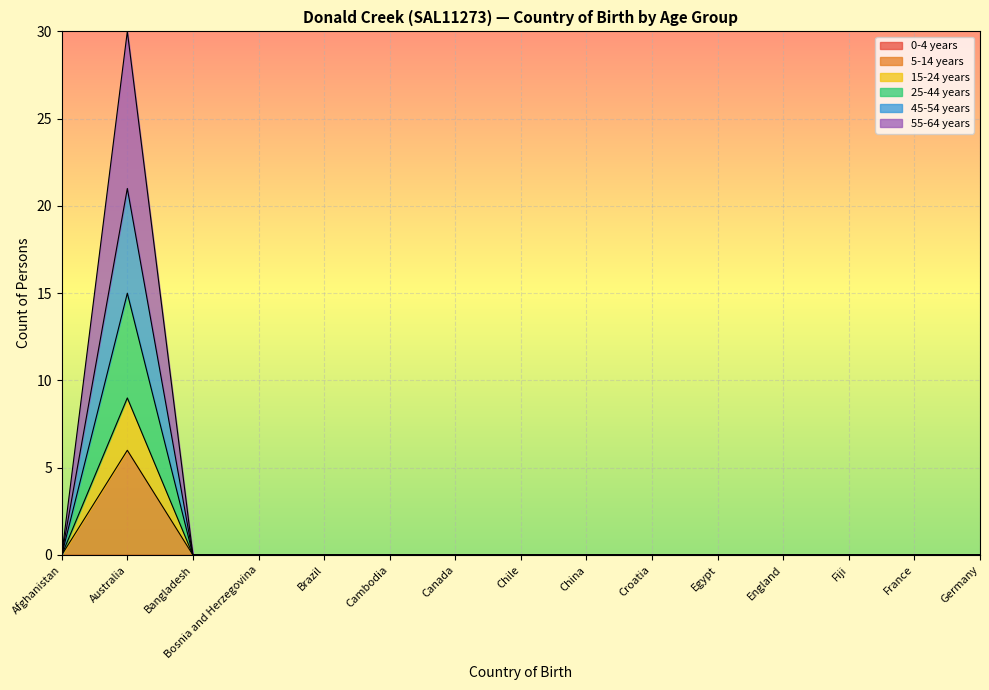

Between Canada and Germany, which series saw the biggest shift?

5-14 years